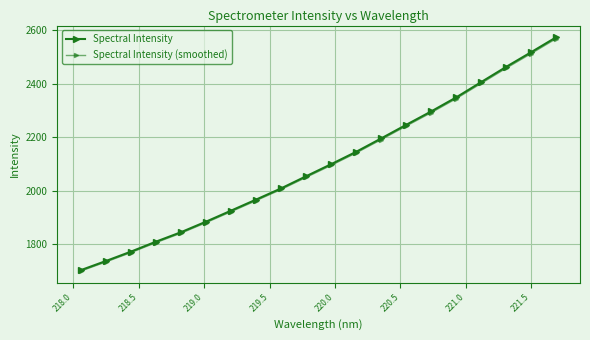

Rank the series by their average value, from highest to lowest.

Spectral Intensity, Spectral Intensity (smoothed)